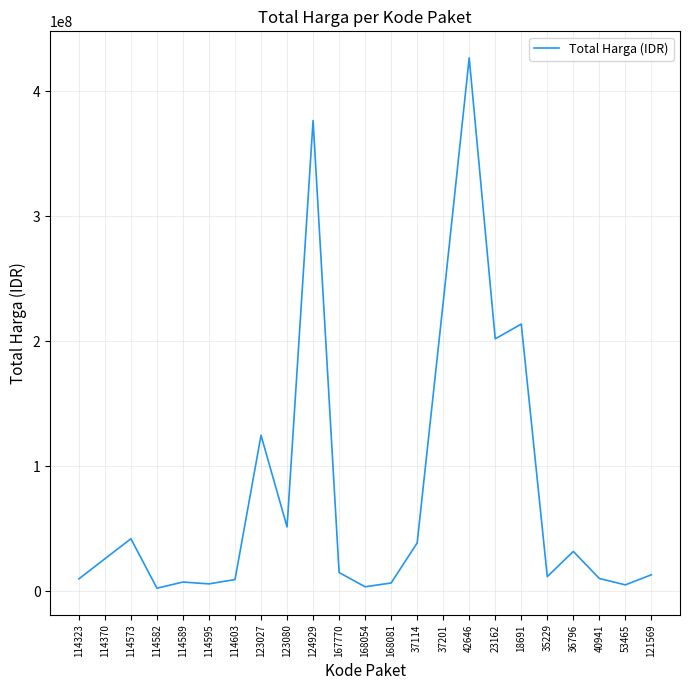

At which label does the data first exceed 15125000?

114370